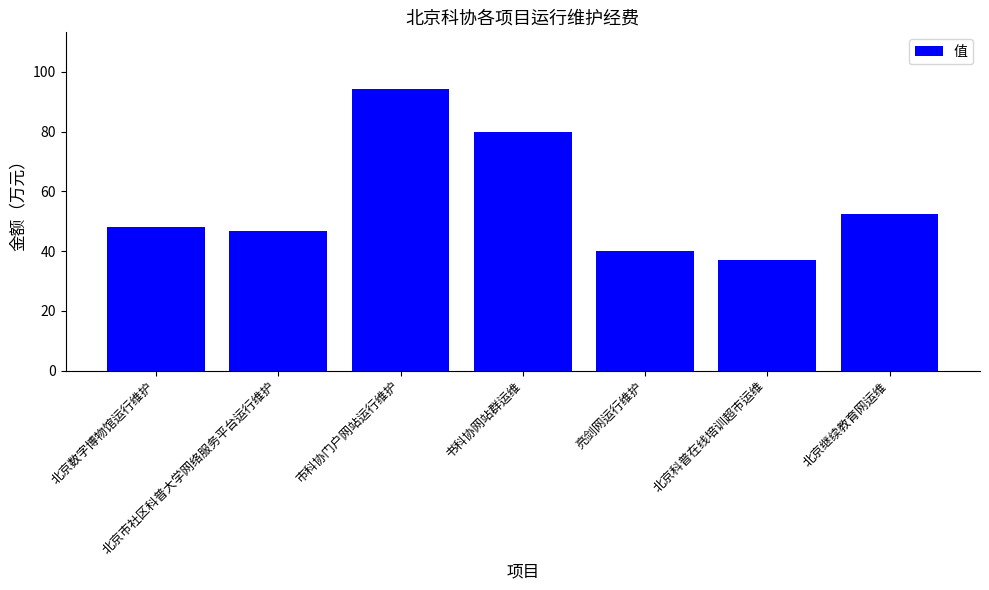

Rank the categories by value from lowest to highest.

北京科普在线培训超市运维, 亮剑网运行维护, 北京市社区科普大学网络服务平台运行维护, 北京数字博物馆运行维护, 北京继续教育网运维, 书科协网站群运维, 市科协门户网站运行维护